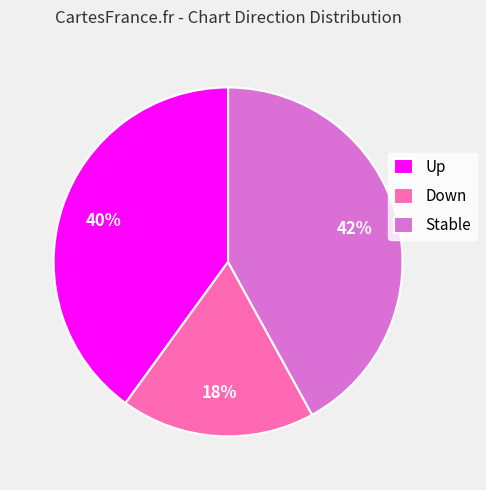

What is the ratio of the value at Down to the value at Stable?

0.4